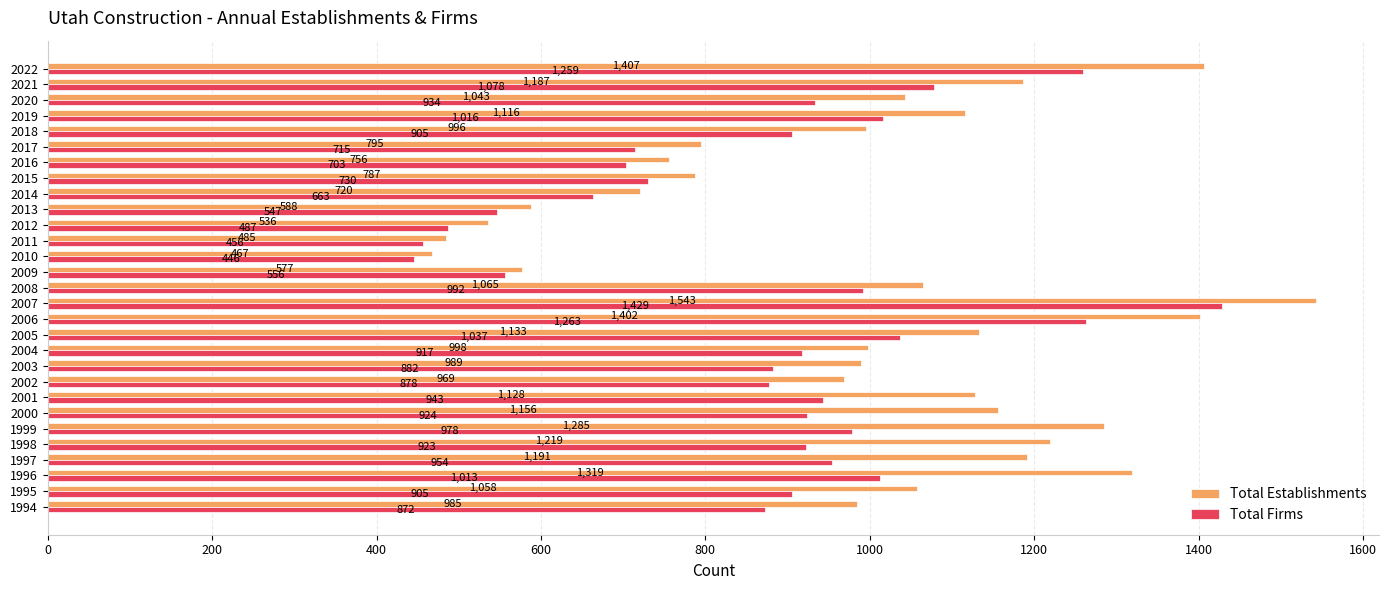

What is the minimum value for Total Establishments?

467